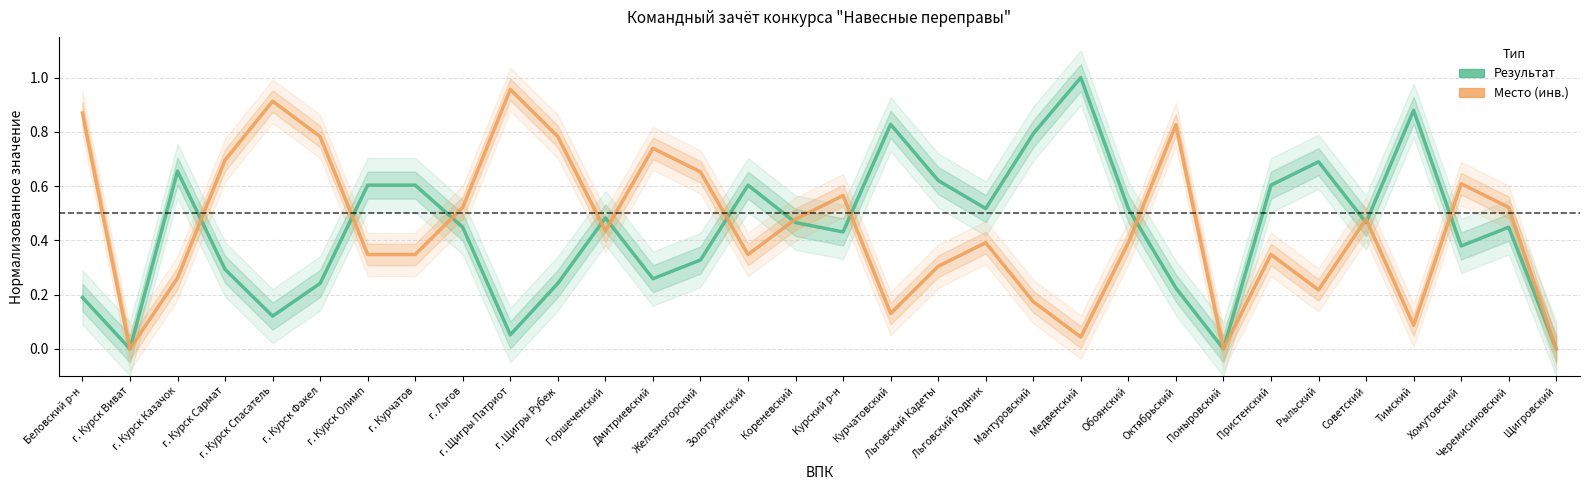

What is the value of the Место (инв.) point at the 14th from the left?

0.7